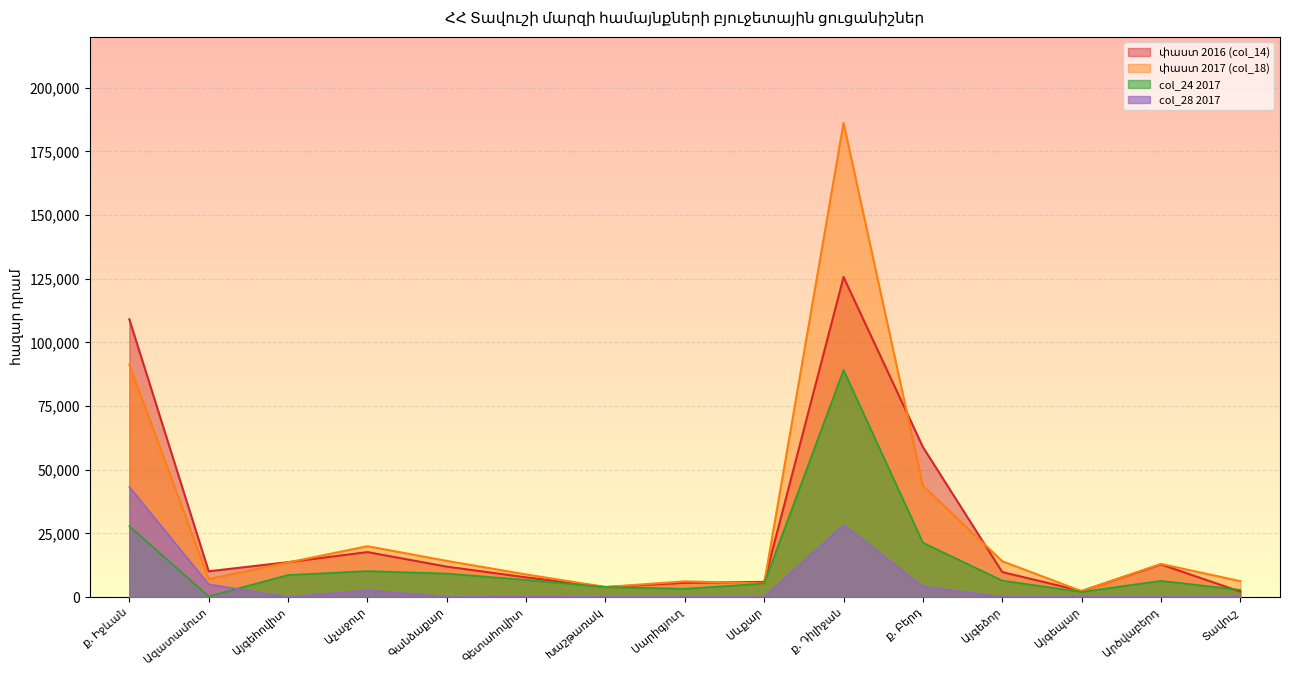

True or false: col_28 2017 and մ/պ թիվ 2017 (col_12) cross at least once.

True